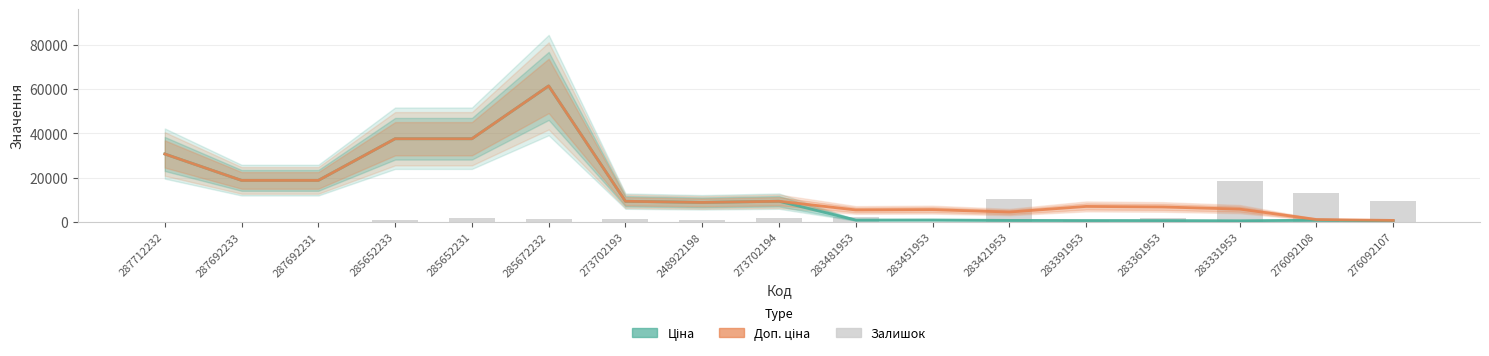

Reading left to right, list all the values displayed in this chart.

Ціна: 30717.1	18796.8	18796.8	37593.6	37593.6	61434.3	9384.0	8856.7	9384.0	910.4	934.5	752.2	705.1	681.0	584.4	848.4	551.5
Доп. ціна: 30717.1	18796.8	18796.8	37593.6	37593.6	61434.3	9384.0	8856.7	9384.0	5462.3	5607.2	4513.3	7051.3	6809.8	5843.9	1149.7	747.0
Залишок: 0.0	0.0	0.0	1089.5	1997.4	1361.8	1543.4	998.7	1634.2	2178.9	181.6	10259.2	726.3	1725.0	18339.5	13073.7	9714.5